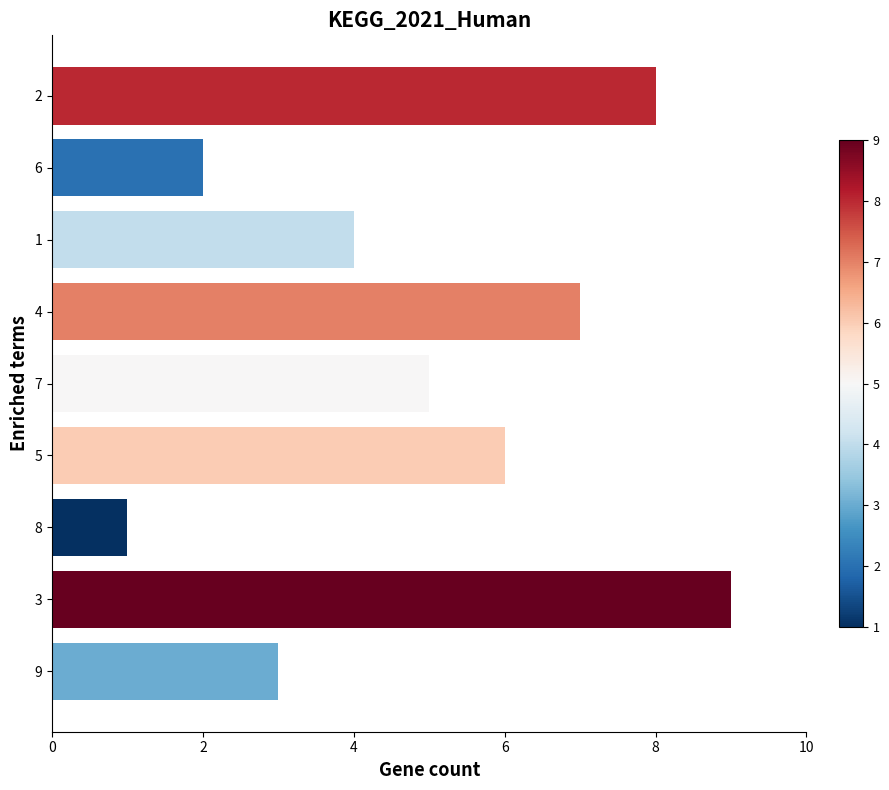

What is the sum of the values at 8 and 4?

8